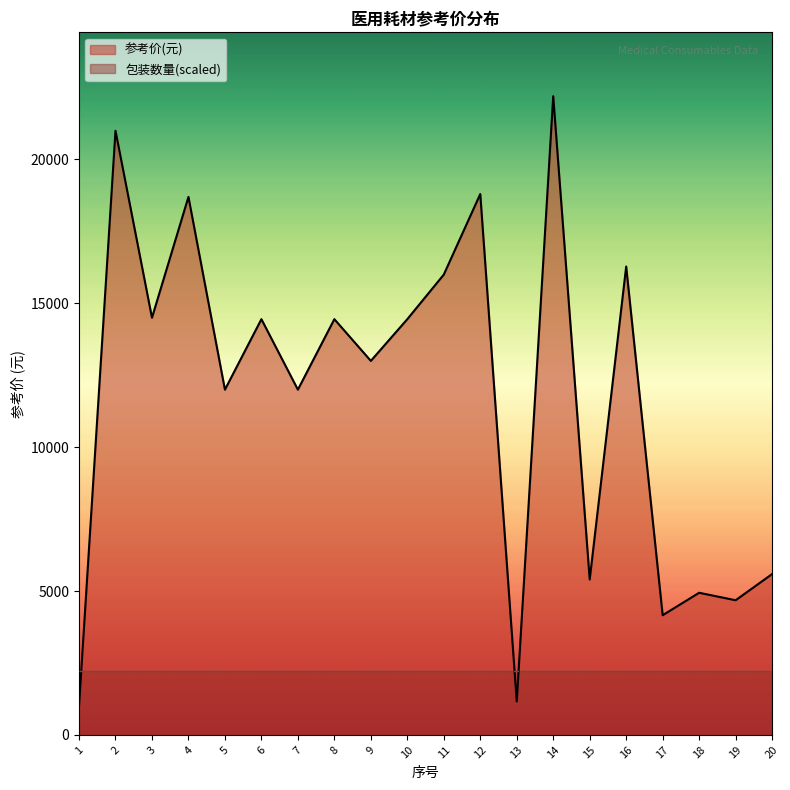

What is the difference between the maximum and minimum values?

21200